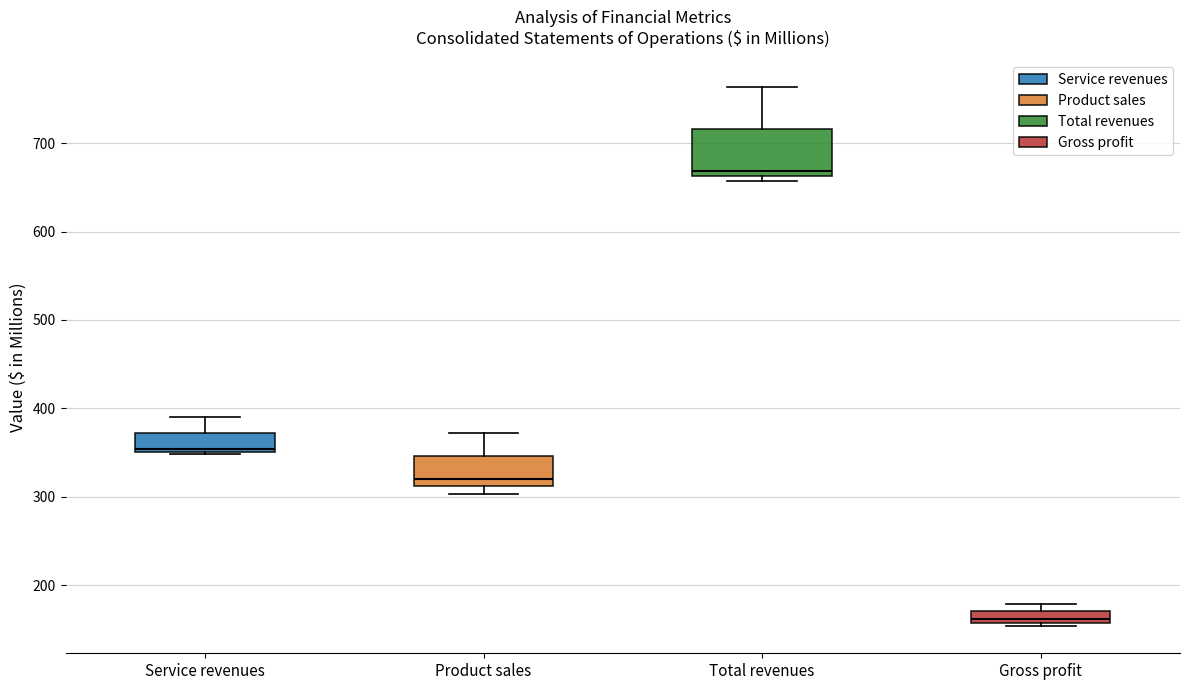

Which box's median line is the highest?

Total revenues